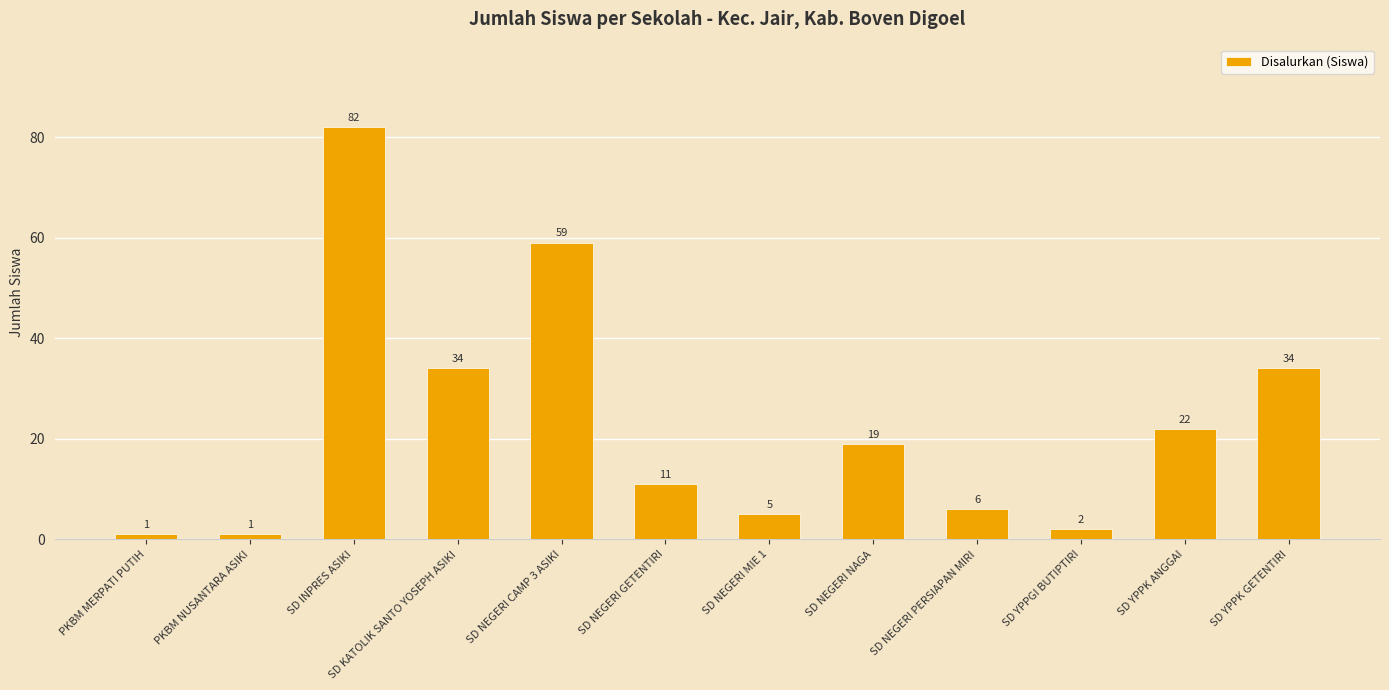

How many series are shown in this chart?

1